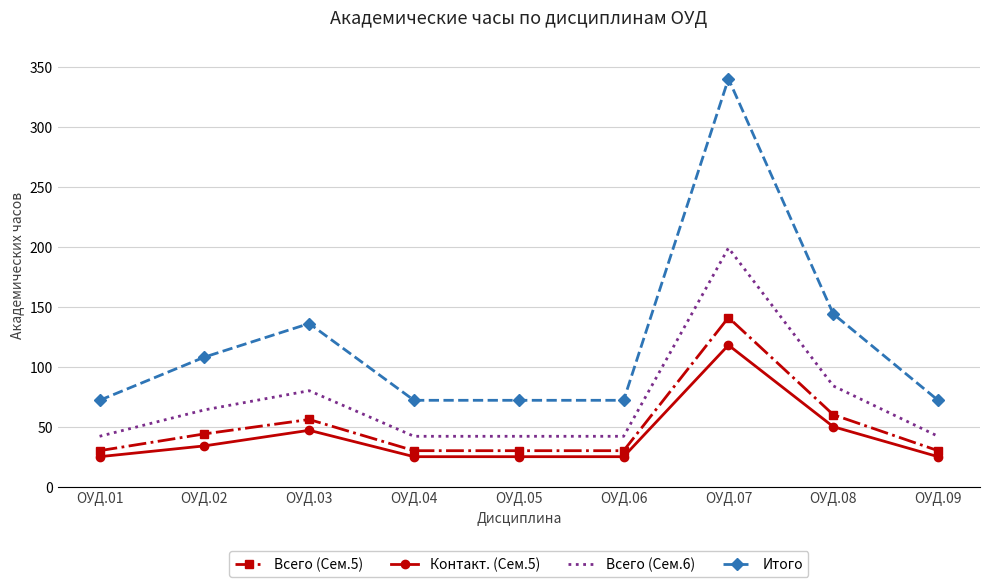

Where is Контакт. (Сем.5) nearest to the value 71?

ОУД.08